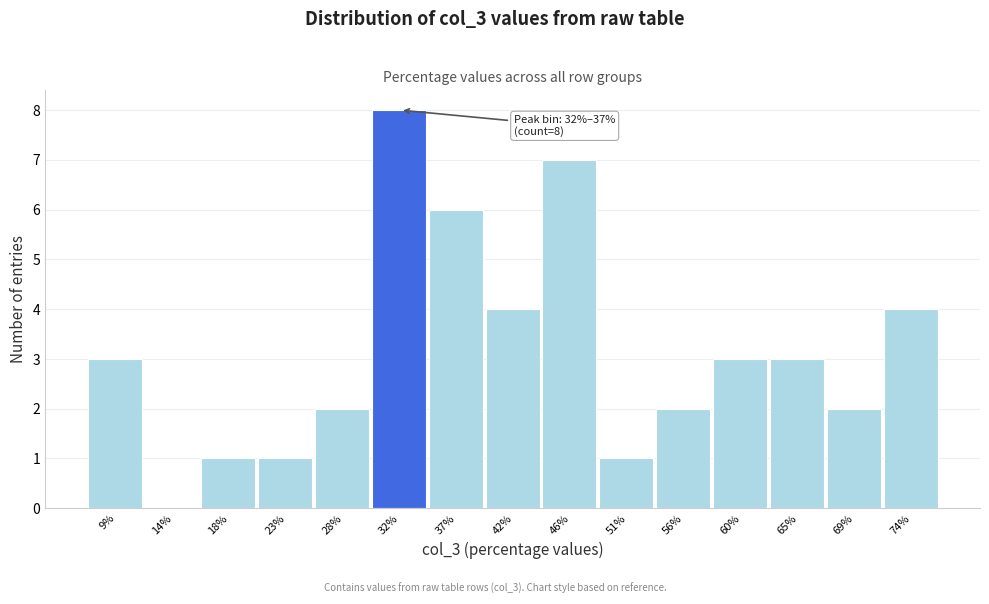

Reading left to right, what are all the values shown in this chart?

9%=3	14%=0	18%=1	23%=1	28%=2	32%=8	37%=6	42%=4	46%=7	51%=1	56%=2	60%=3	65%=3	69%=2	74%=4